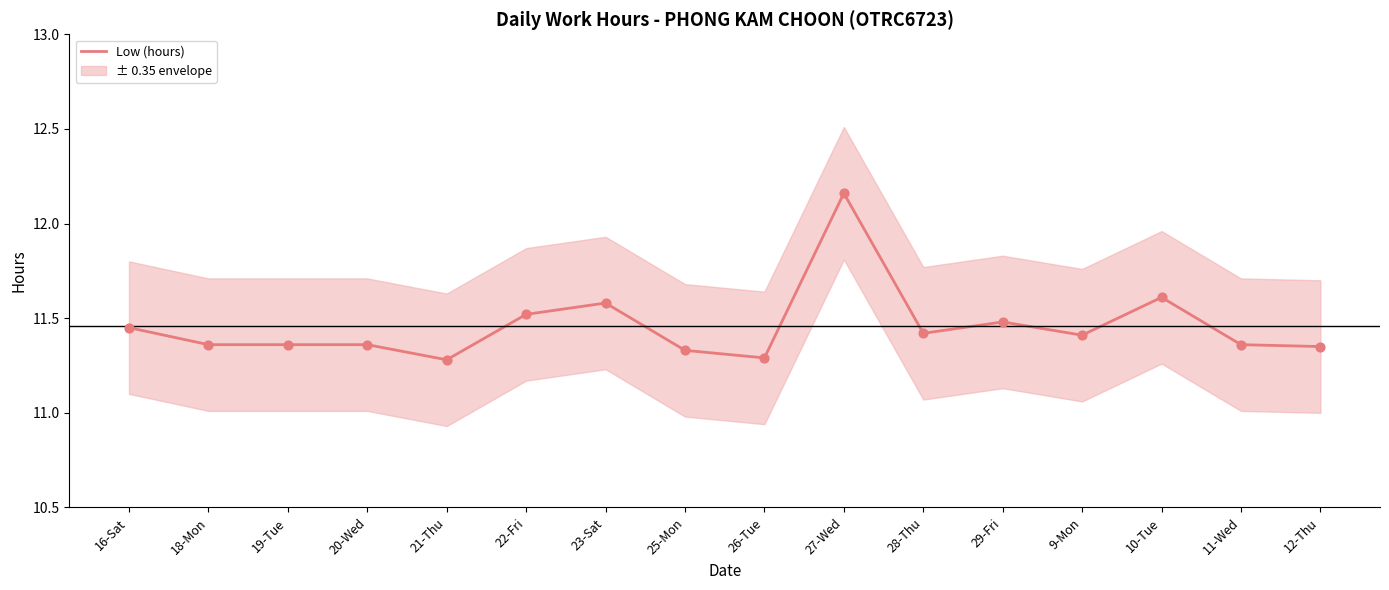

Which has a higher value, 23-Sat or 22-Fri?

23-Sat